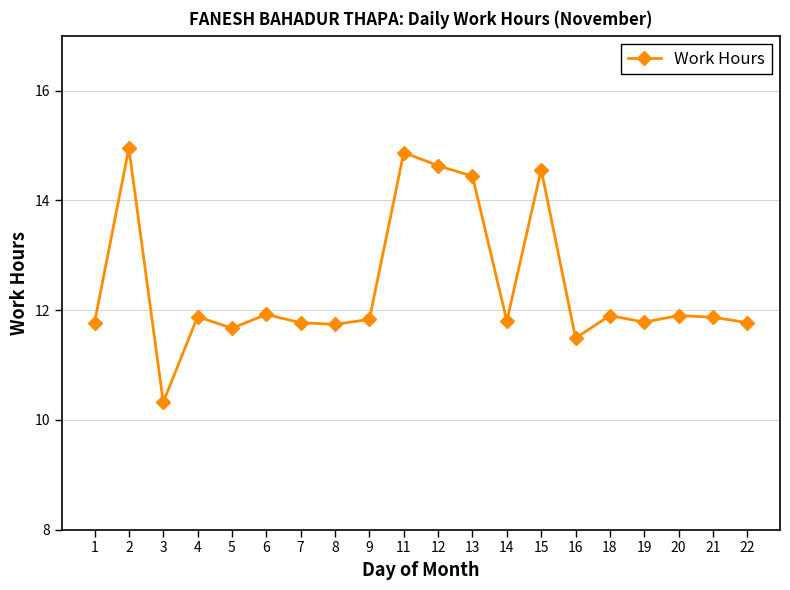

What is the sum of the values at 4 and 21?

23.8